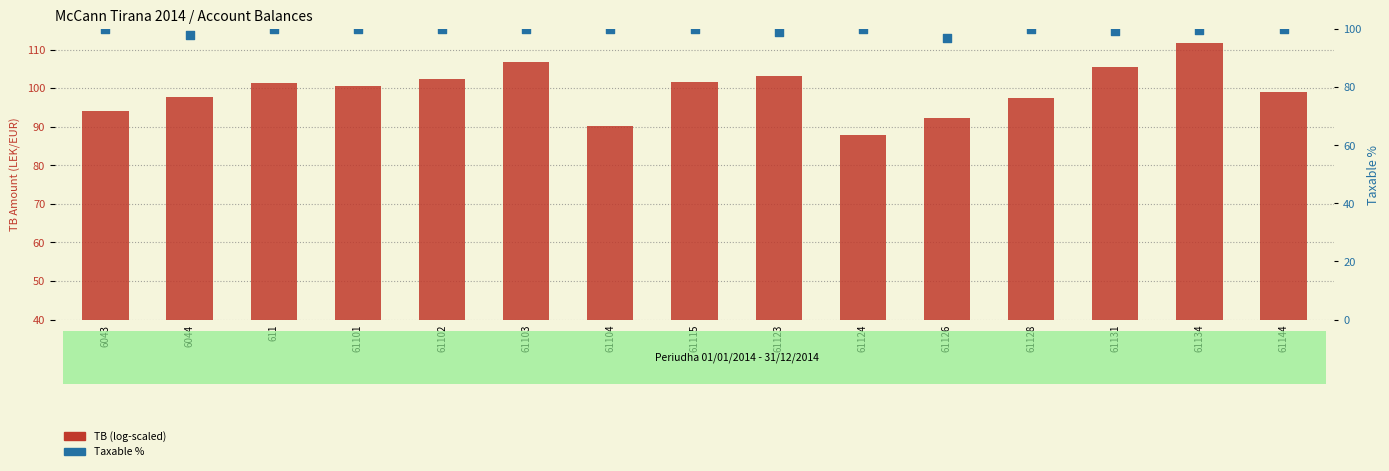

Which series has the largest total across all categories?

Taxable %